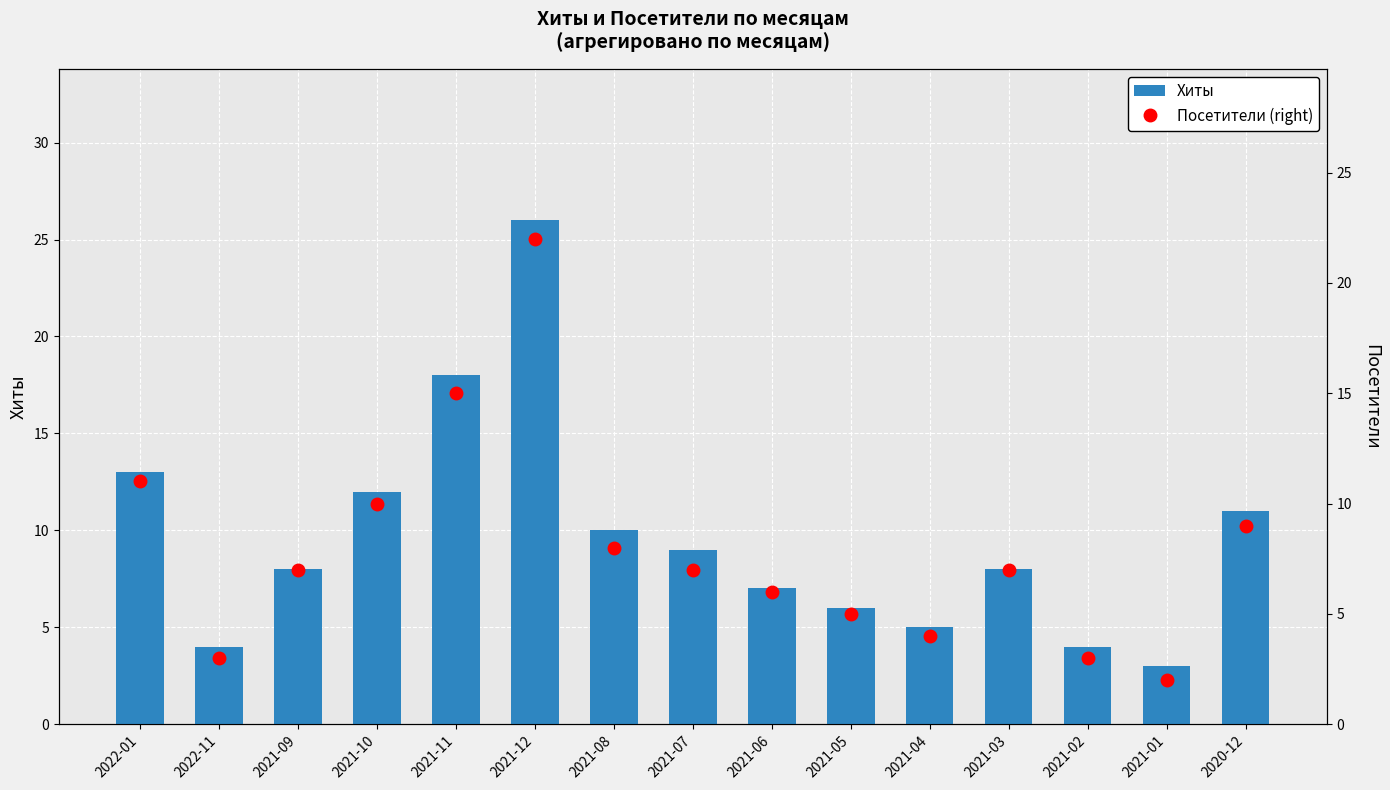

The value of Посетители (right) at 2021-05 is 9. True or false?

False